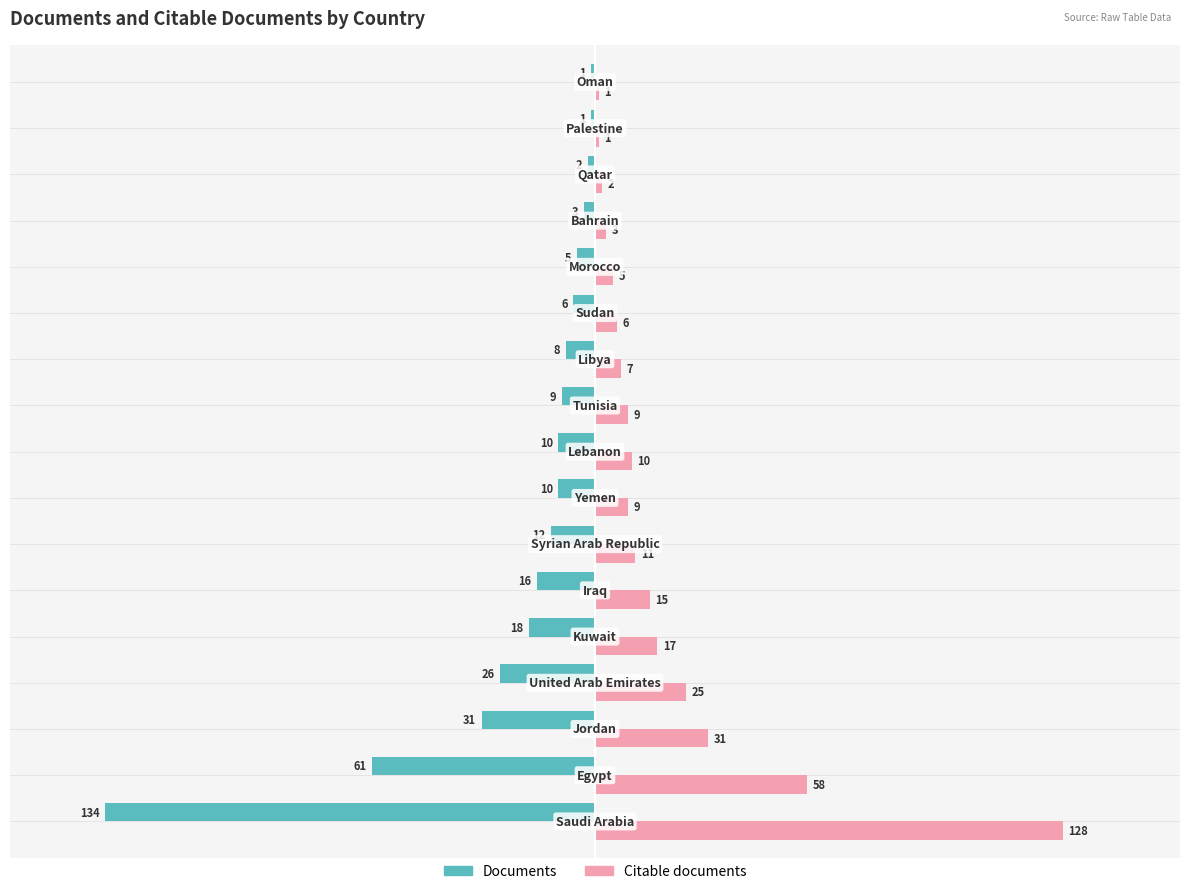

List the series in order of their peak value, lowest first.

Documents, Citable documents